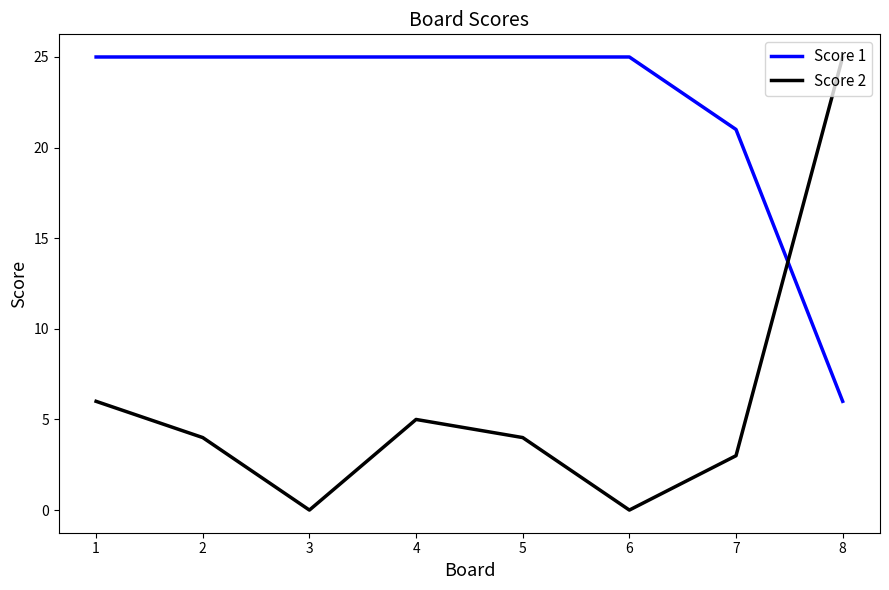

What is the difference between the highest and lowest values at 1?

19